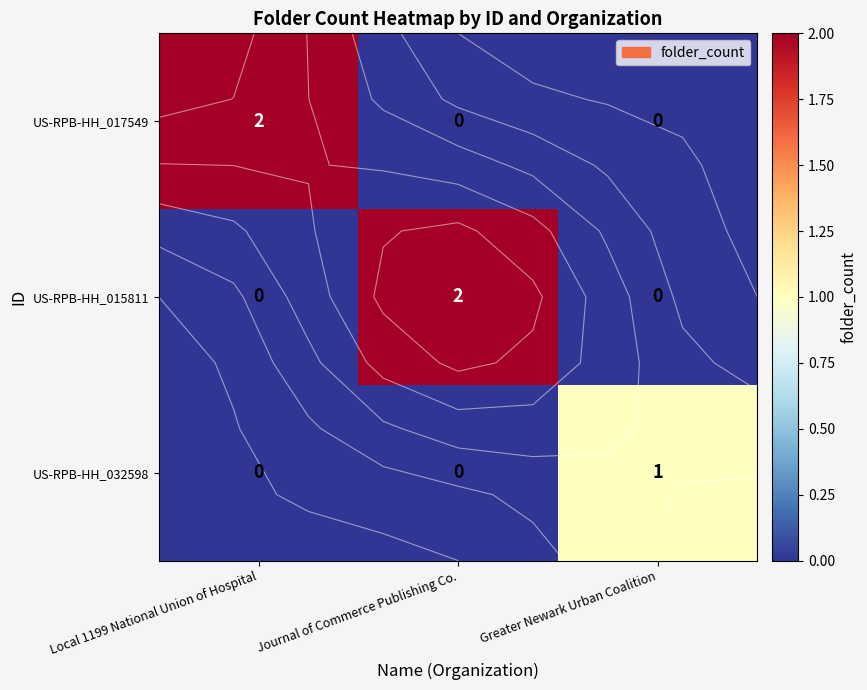

Rank the series at Greater Newark Urban Coalition from highest to lowest value.

US-RPB-HH_032598, US-RPB-HH_017549, US-RPB-HH_015811